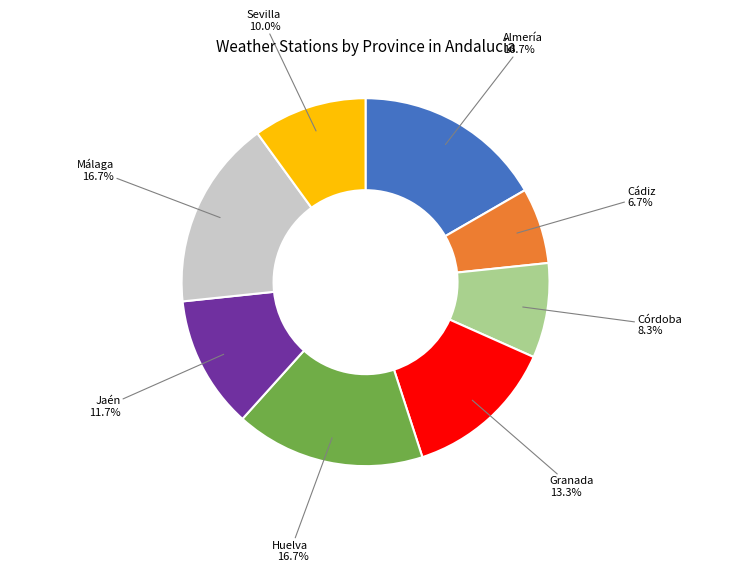

How many segments does this pie chart have?

8